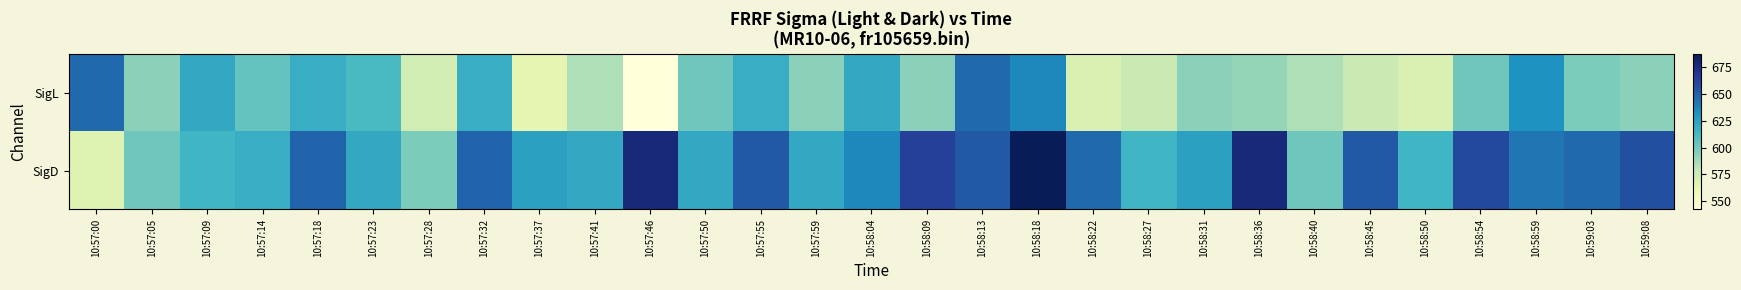

Which series has the largest range (max minus min)?

SigD